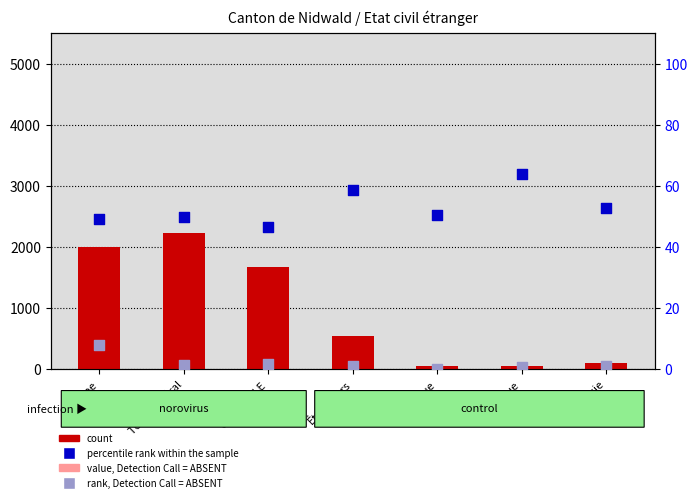

Is the value of value, Detection Call = ABSENT at Amérique greater than the value of rank, Detection Call = ABSENT at Total Général?

Yes